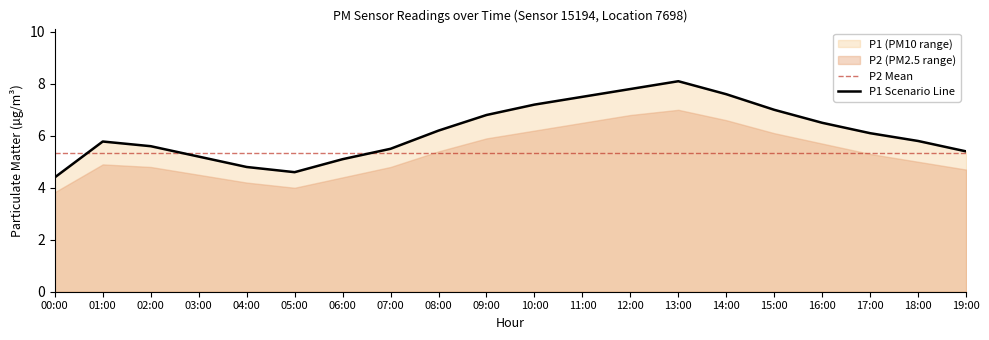

At which category does the data reach its first local valley?

05:00